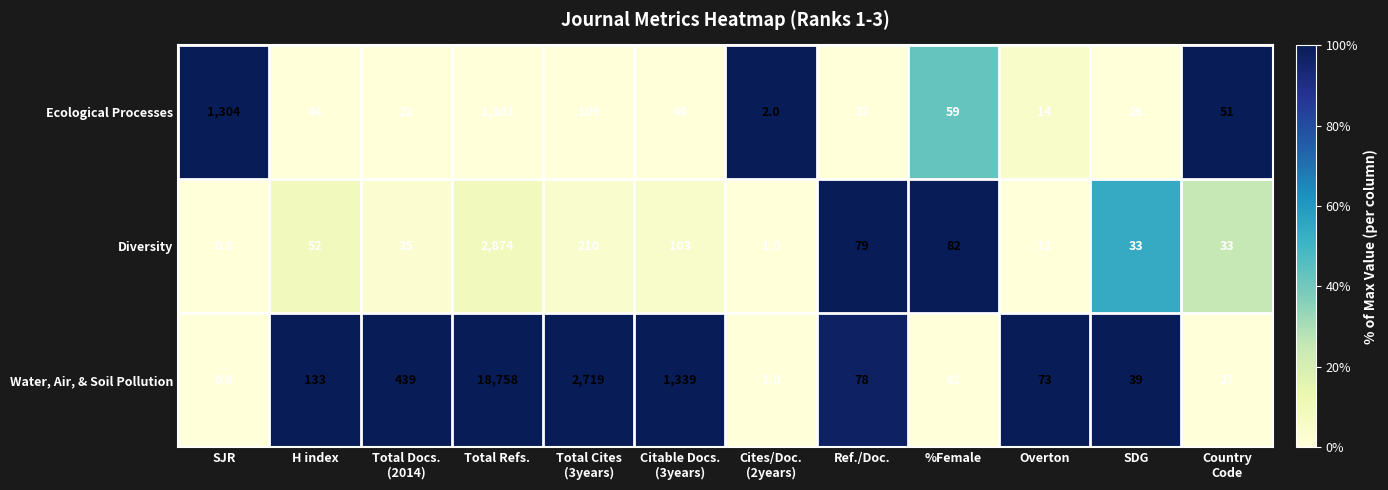

Which category has the highest value across all series?

Total Refs.